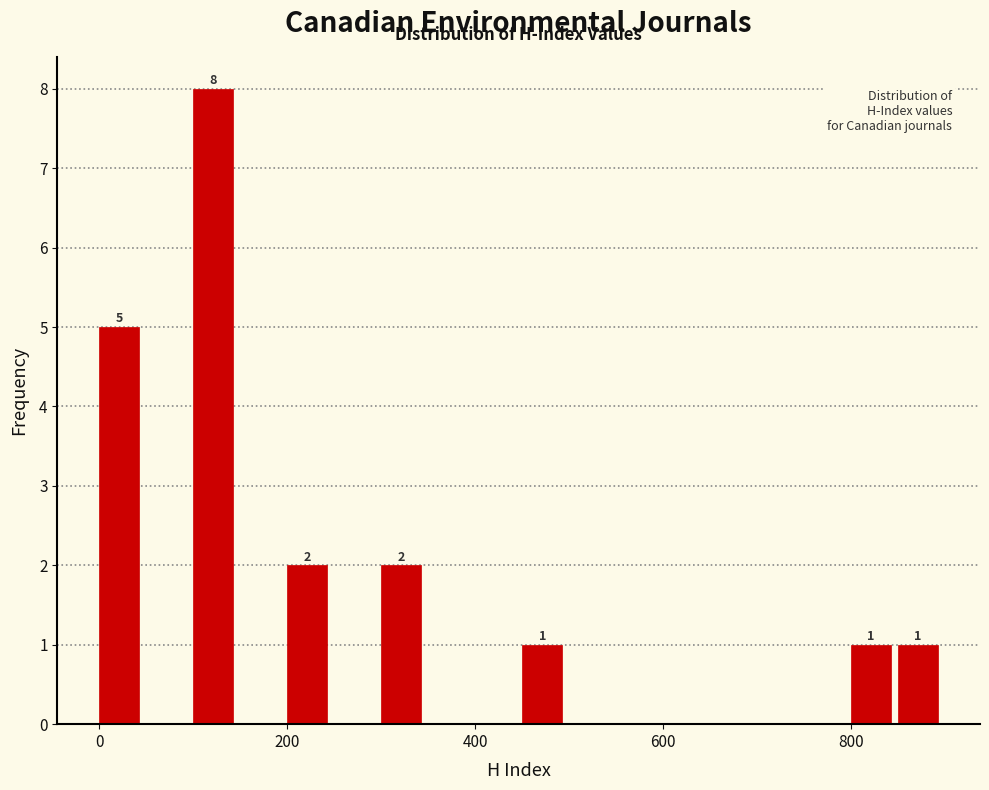

Around what value on the x-axis is the tallest bar? Give the approximate position of its centre, as read against the axis.

120